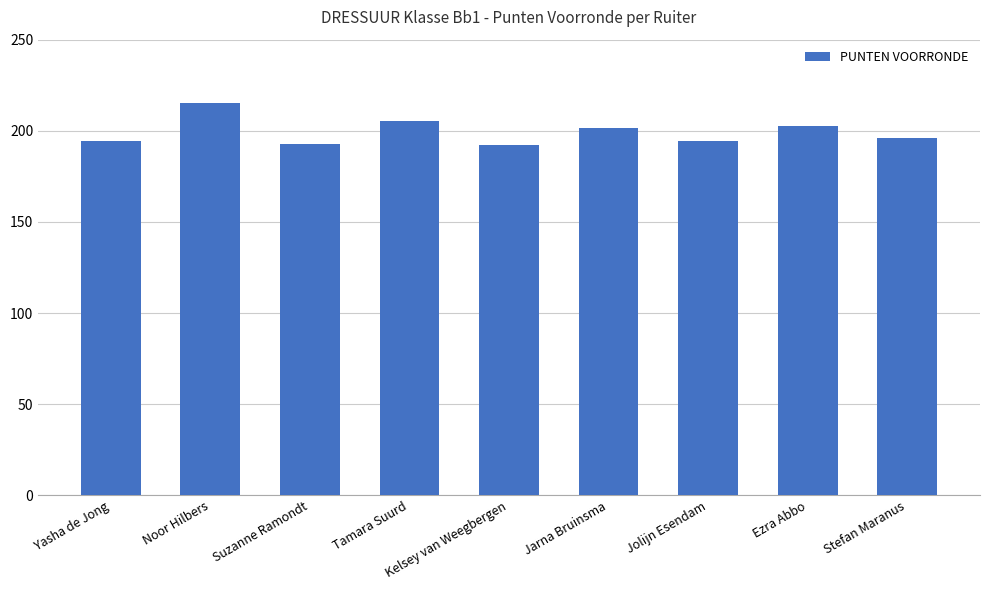

Reading left to right, extract all data points from this chart.

Yasha de Jong=194.5	Noor Hilbers=215.0	Suzanne Ramondt=193.0	Tamara Suurd=205.5	Kelsey van Weegbergen=192.0	Jarna Bruinsma=201.5	Jolijn Esendam=194.5	Ezra Abbo=202.5	Stefan Maranus=196.0